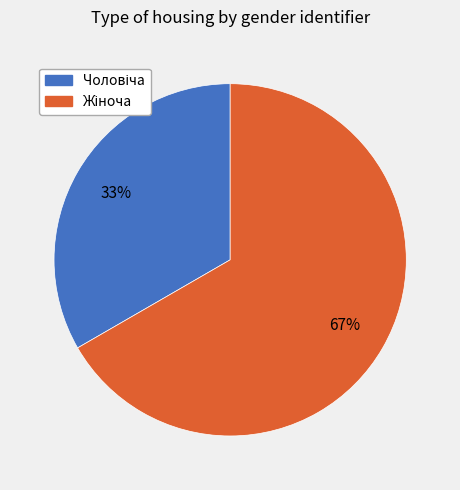

To the nearest percent, what is the average slice percentage?

50%